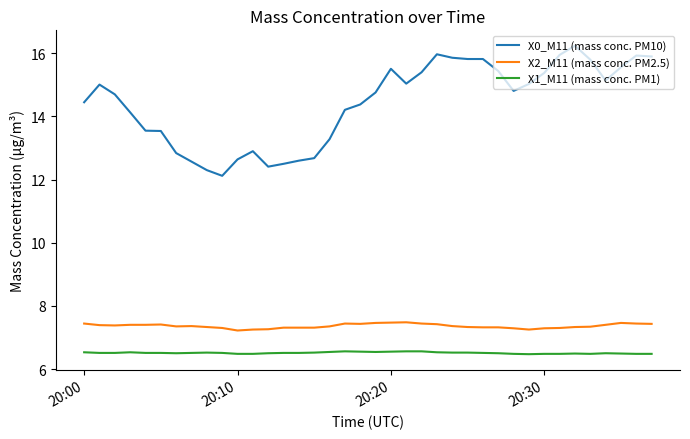

True or false: X1_M11 (mass conc. PM1) and X0_M11 (mass conc. PM10) intersect in this chart.

False